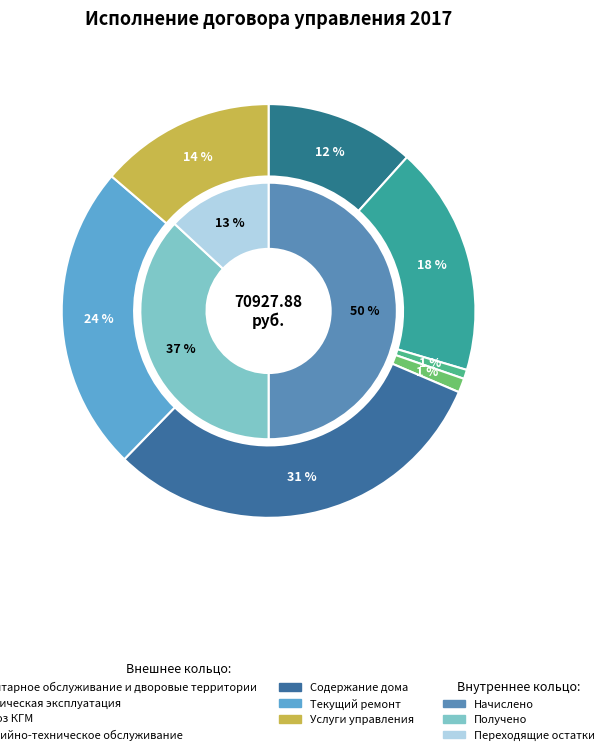

How many segments does this pie chart have?

7